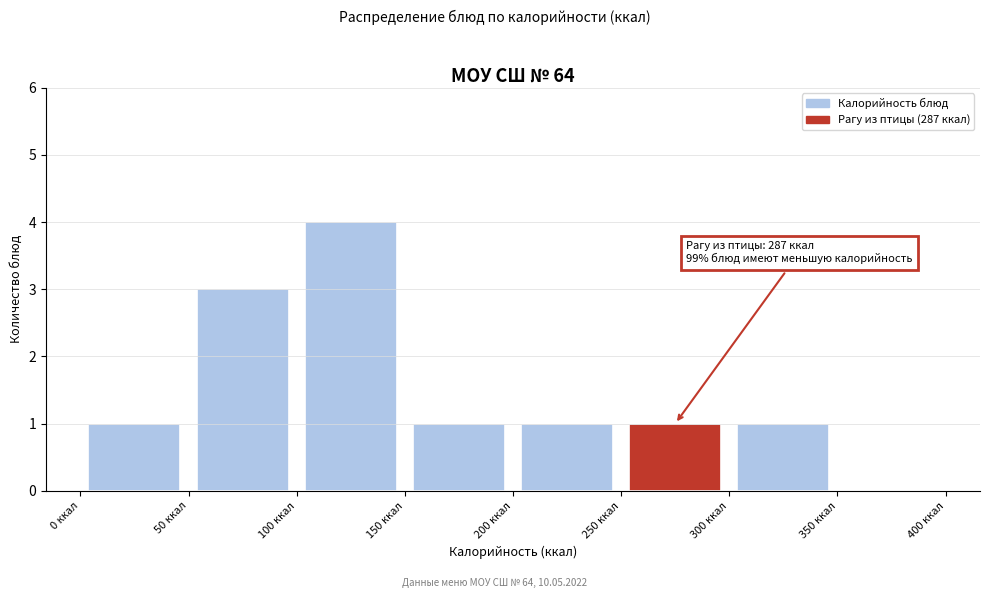

Which range on the x-axis has the tallest bar?

100 to 150